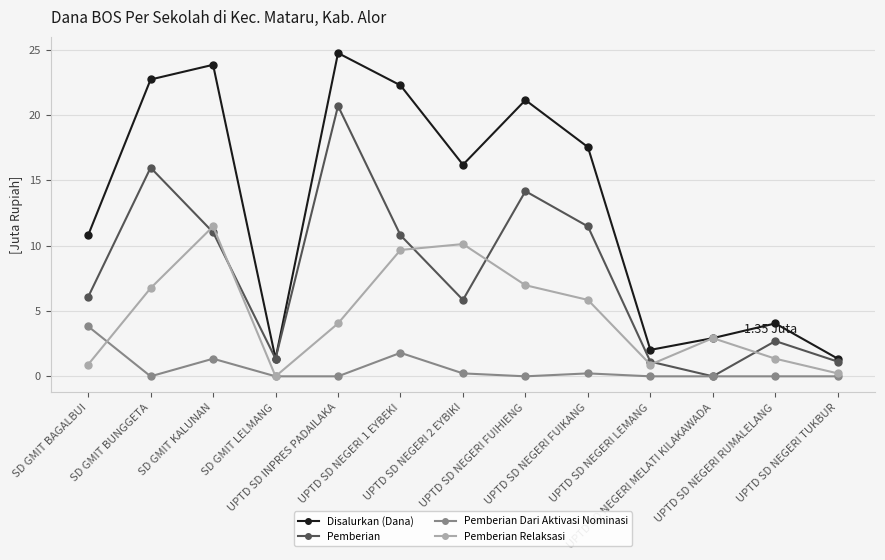

At which category does Pemberian Dari Aktivasi Nominasi reach its first local valley?

SD GMIT BUNGGETA